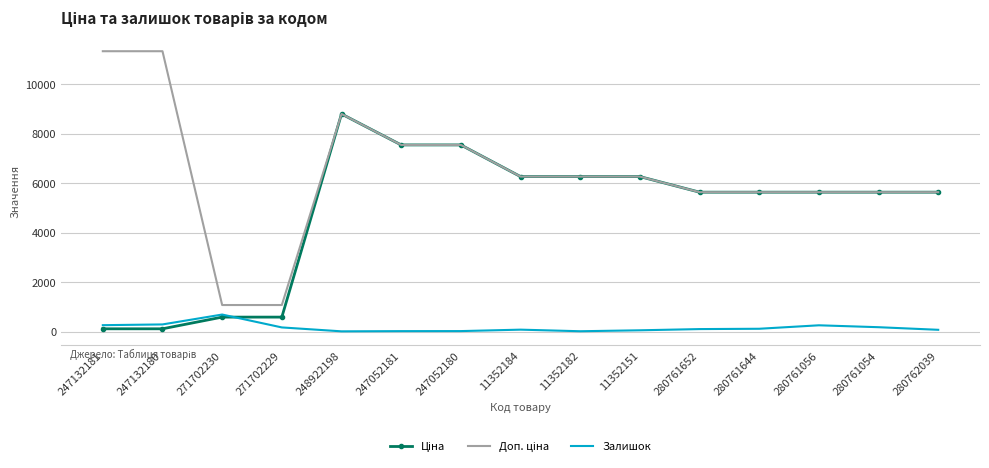

What position from the right is 11352184?

8